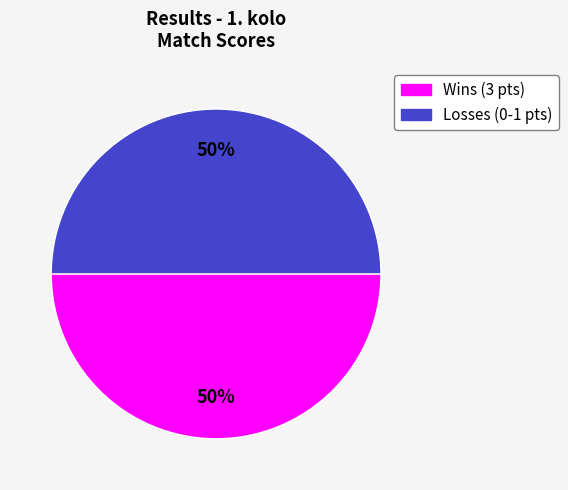

How many slices are in this pie chart?

2